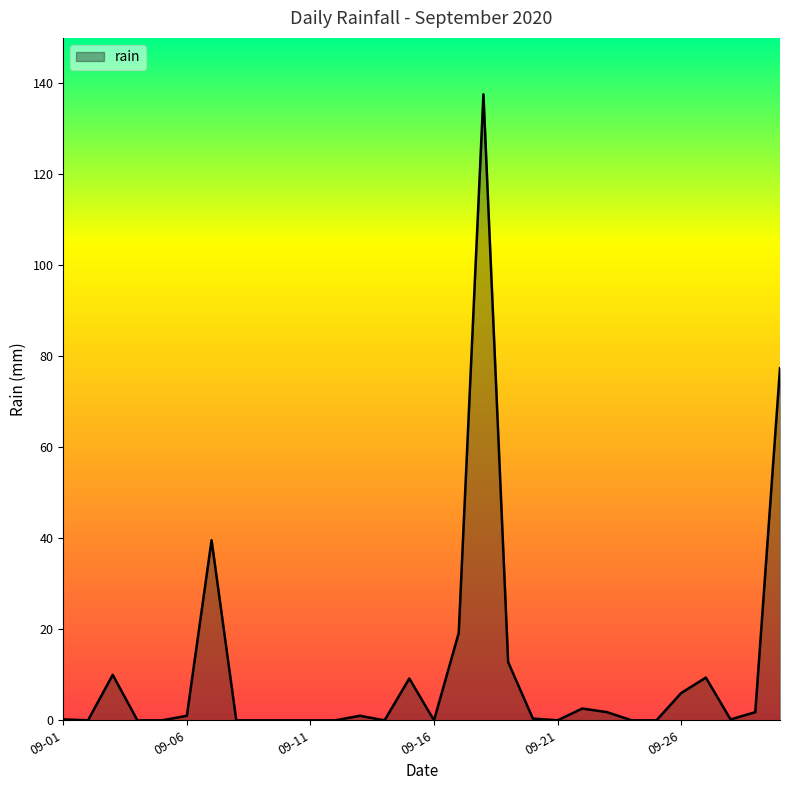

What is the greatest value displayed?

137.6